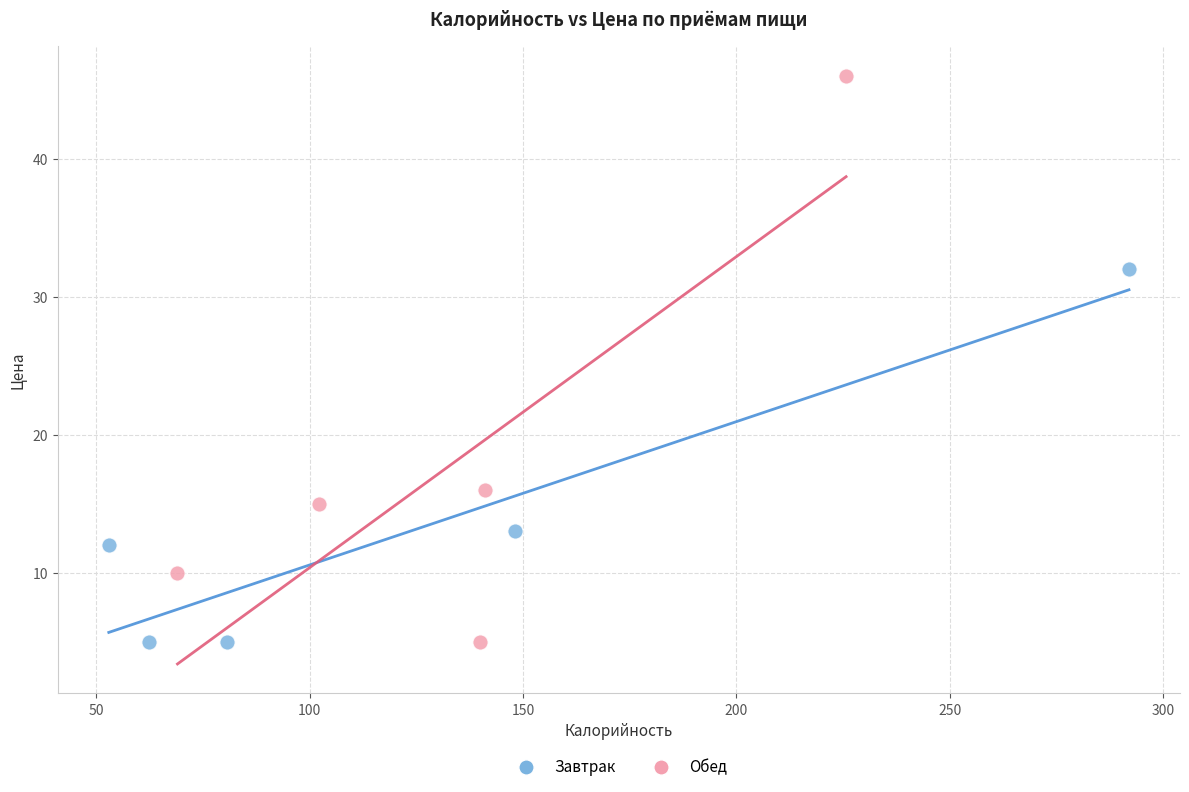

Which series has the largest Y range (max minus min)?

Обед